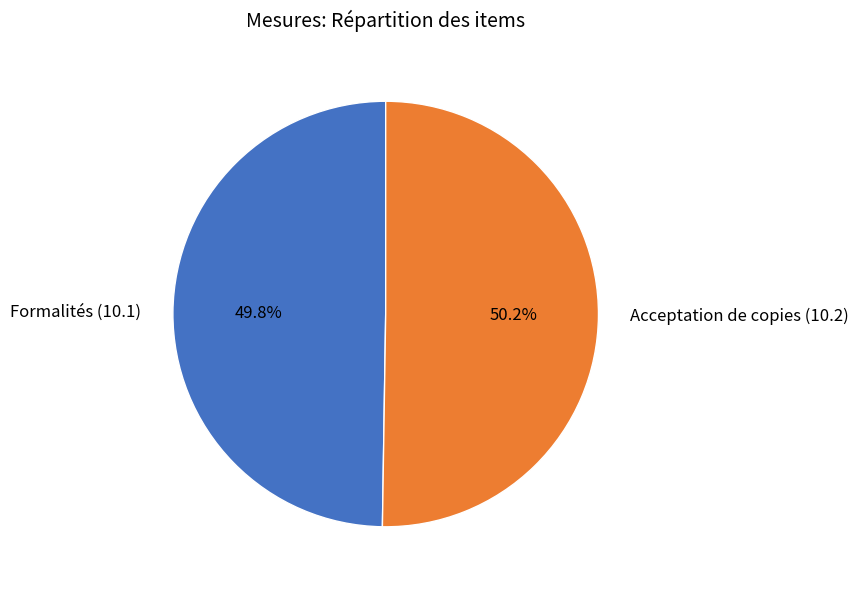

Combined, what portion of the pie is Formalités (10.1) and Acceptation de copies (10.2)?

100.0%